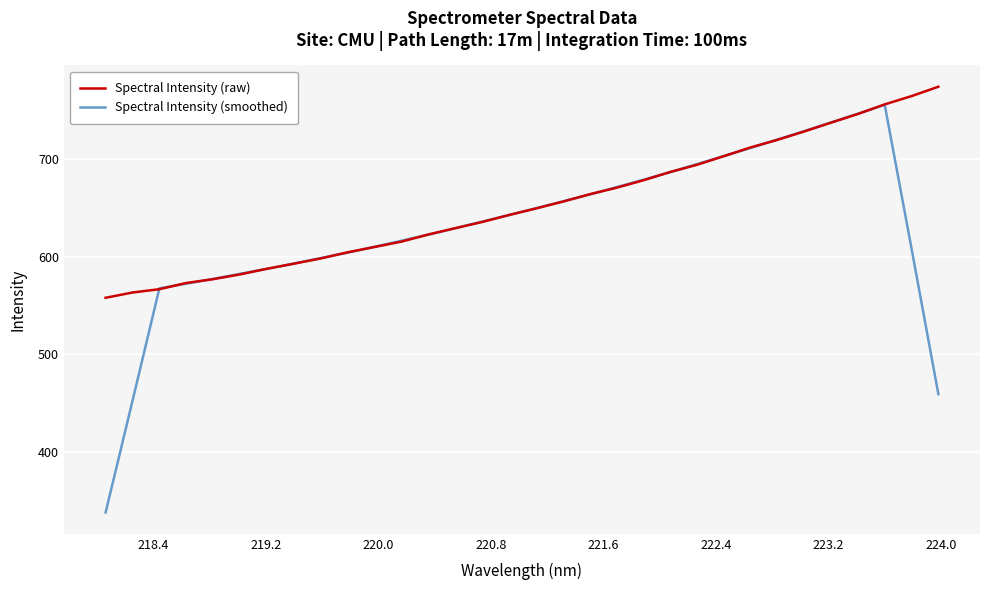

What is the lowest value of the Spectral Intensity (smoothed) series?

337.6